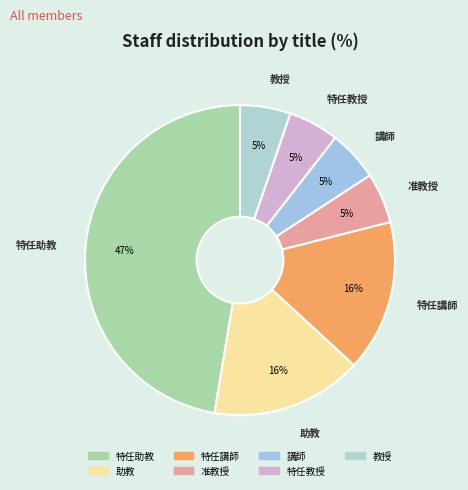

To the nearest percent, what portion does 講師 represent?

5%